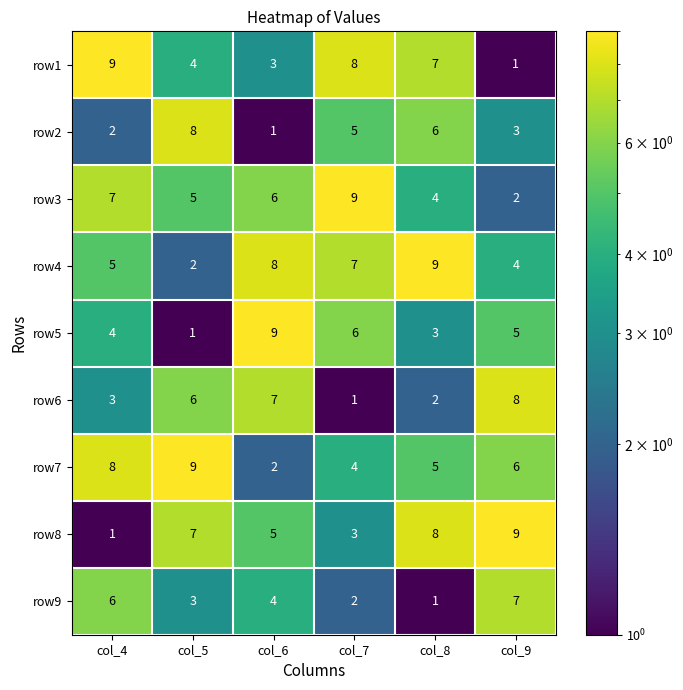

At how many categories does at least one series exceed 3?

6